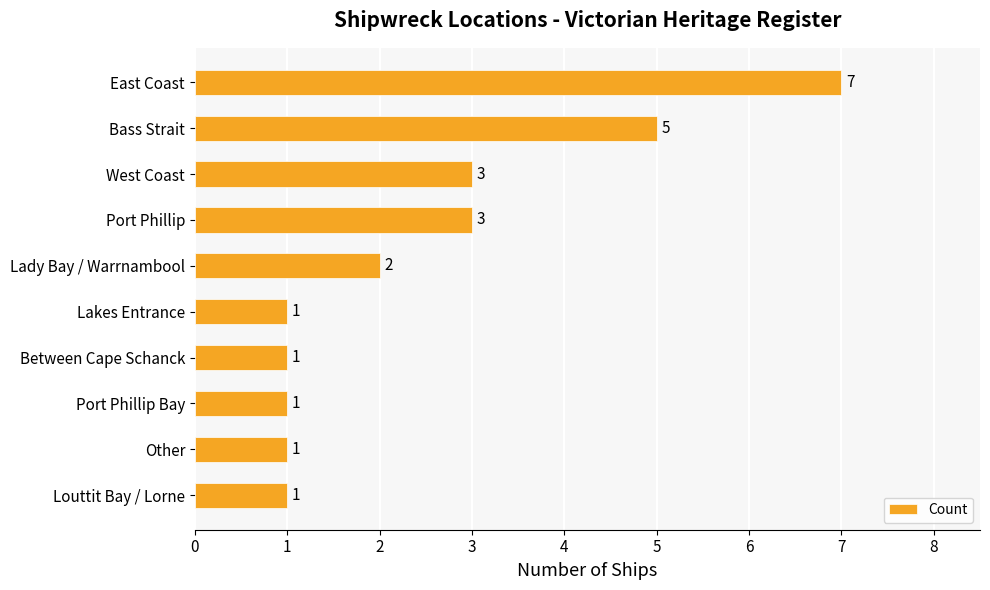

Are the bars horizontal?

Yes